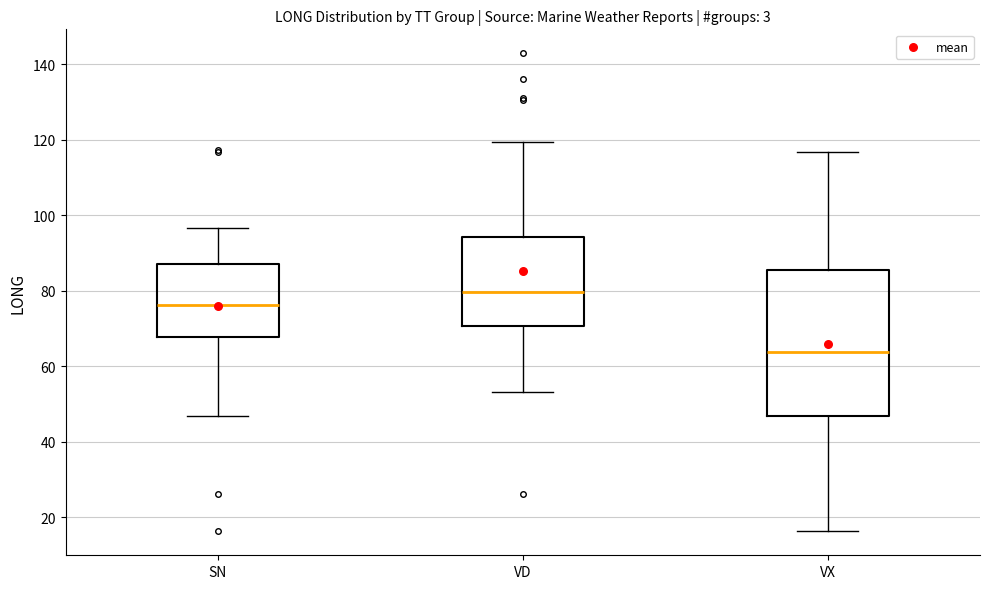

Which box is the tallest, from its lower edge to its upper edge?

VX